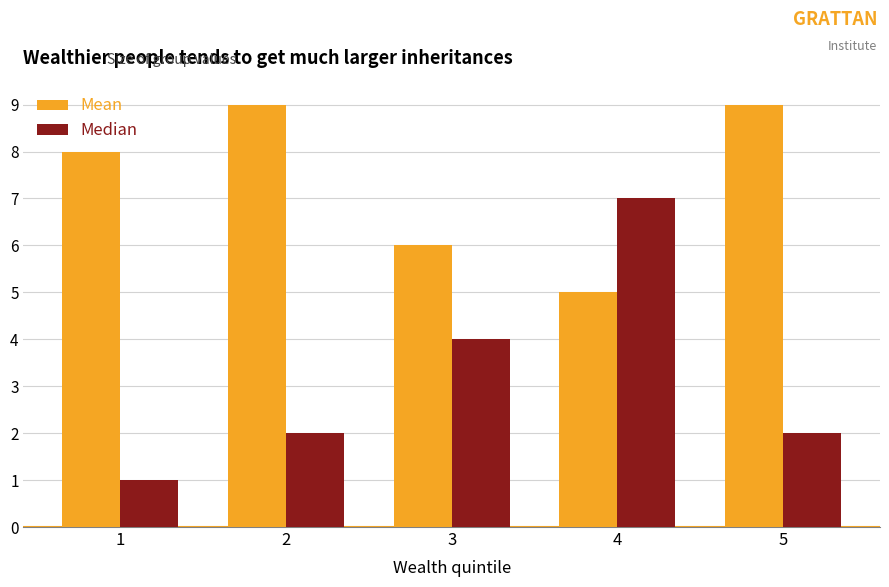

At which label does Mean reach its minimum?

4